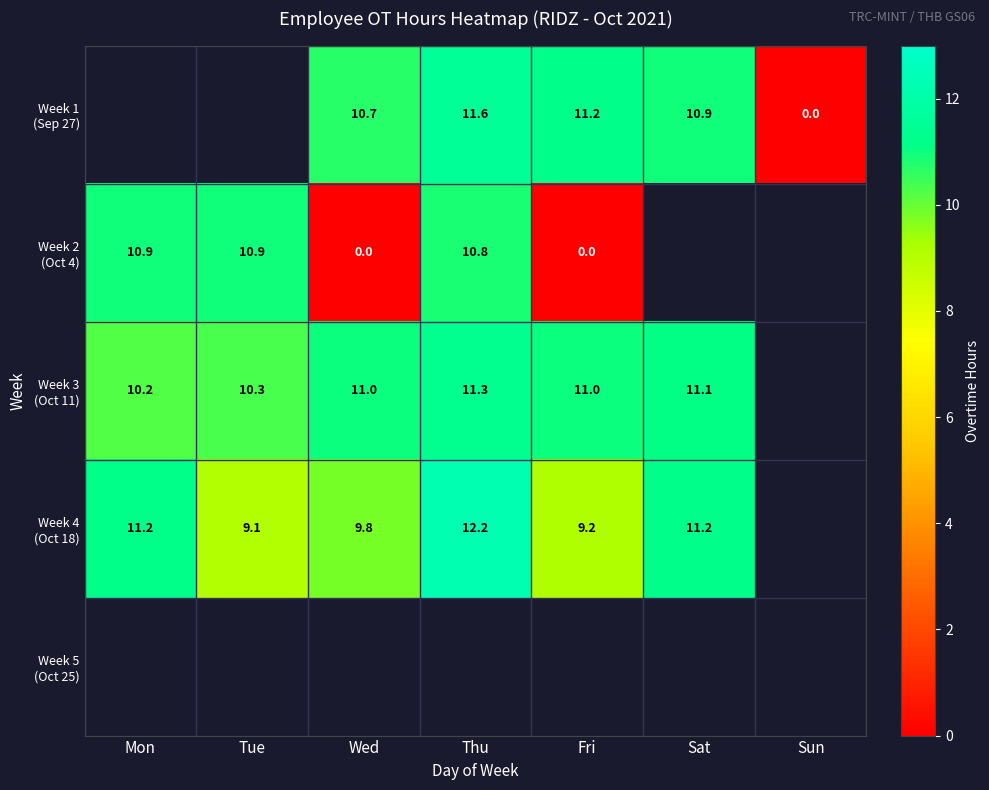

Rank the series at Thu from lowest to highest value.

Week 2 (Oct 4), Week 3 (Oct 11), Week 1 (Sep 27), Week 4 (Oct 18), Week 5 (Oct 25)